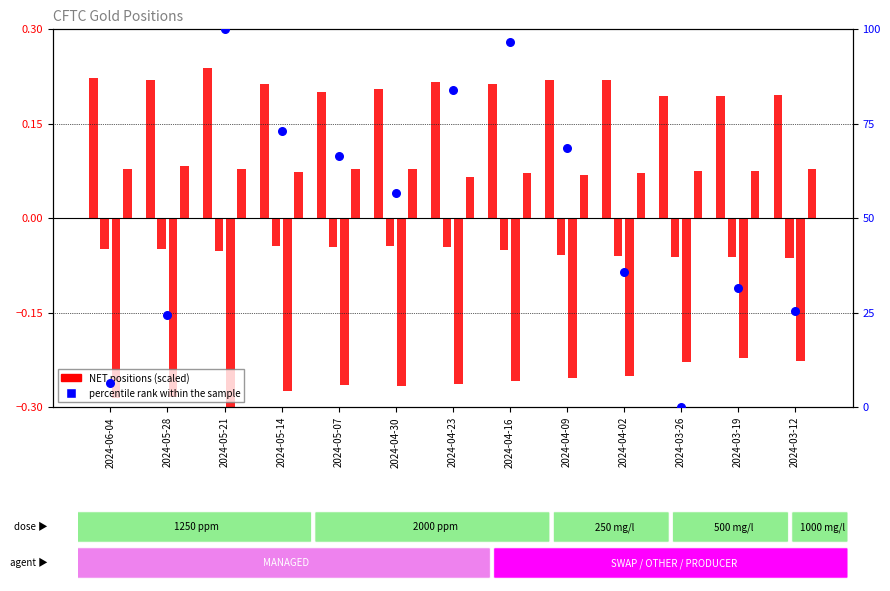

Which series contains the highest Y value?

percentile rank within the sample